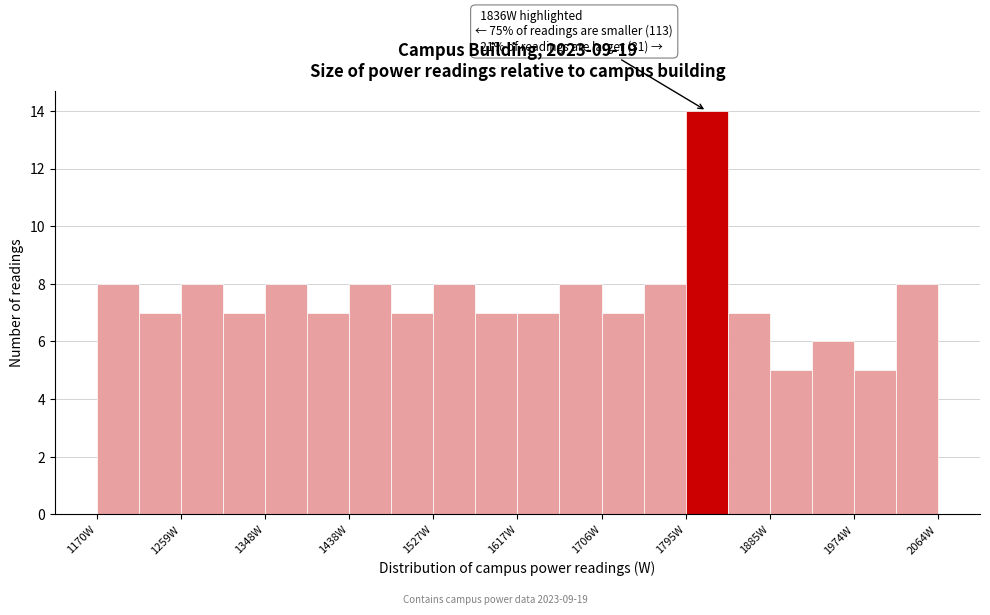

Which range on the x-axis has the tallest bar?

1800 to 1840